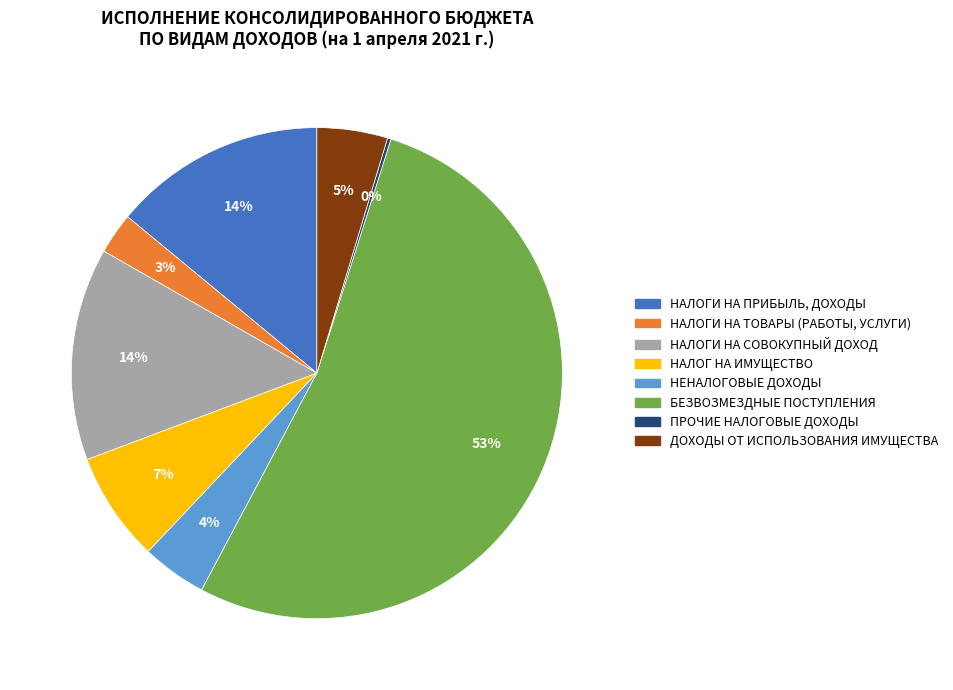

To the nearest percent, what portion does ДОХОДЫ ОТ ИСПОЛЬЗОВАНИЯ ИМУЩЕСТВА represent?

5%